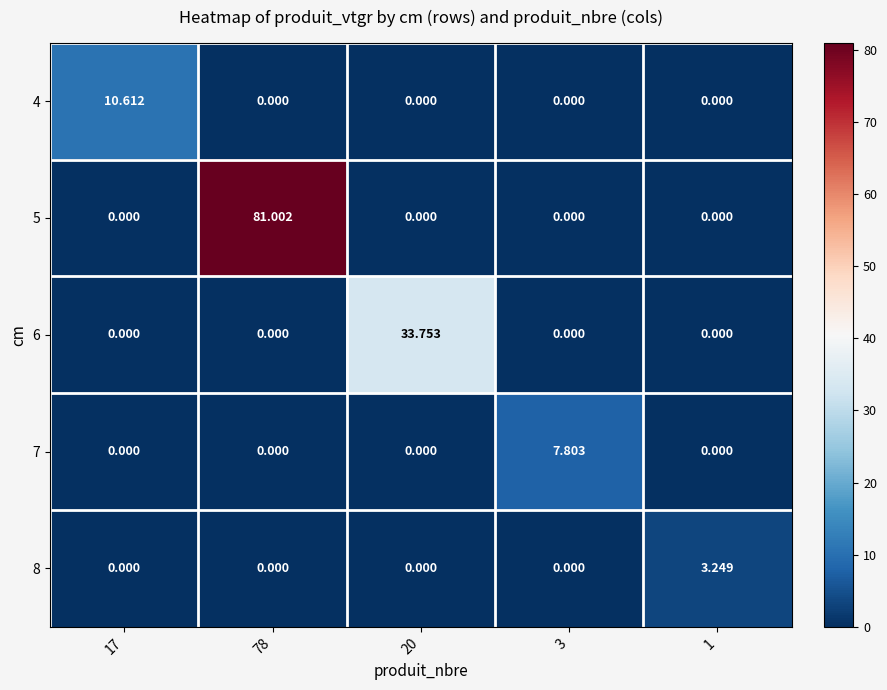

How many values in 5 are above zero?

1